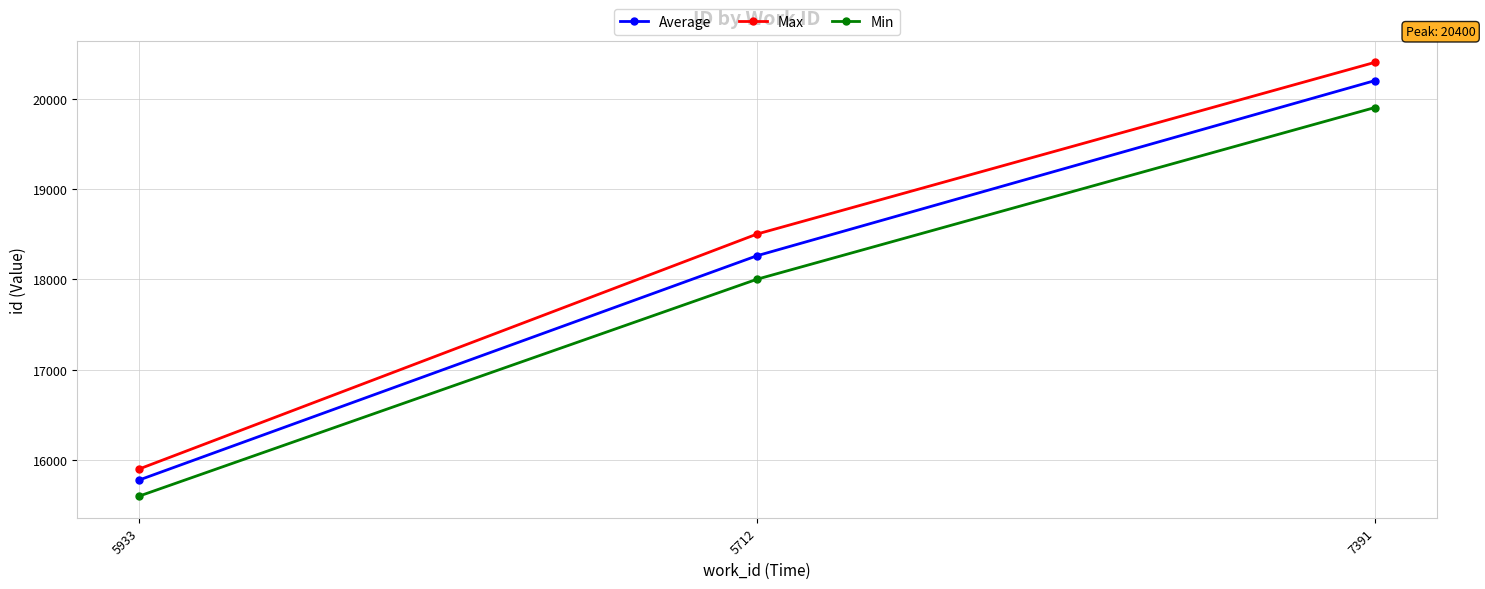

Rank the series by their maximum value, from highest to lowest.

Max, Average, Min